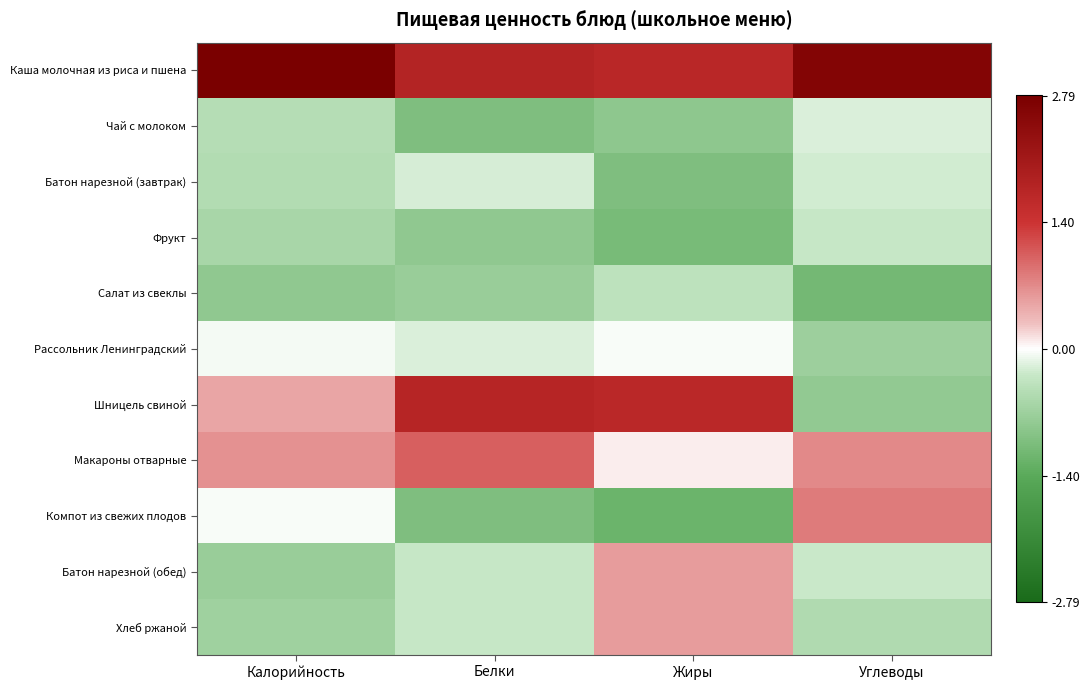

Rank the series by their maximum value, from highest to lowest.

Каша молочная из риса и пшена, Шницель свиной, Макароны отварные, Компот из свежих плодов, Батон нарезной (обед), Хлеб ржаной, Рассольник Ленинградский, Чай с молоком, Батон нарезной (завтрак), Фрукт, Салат из свеклы